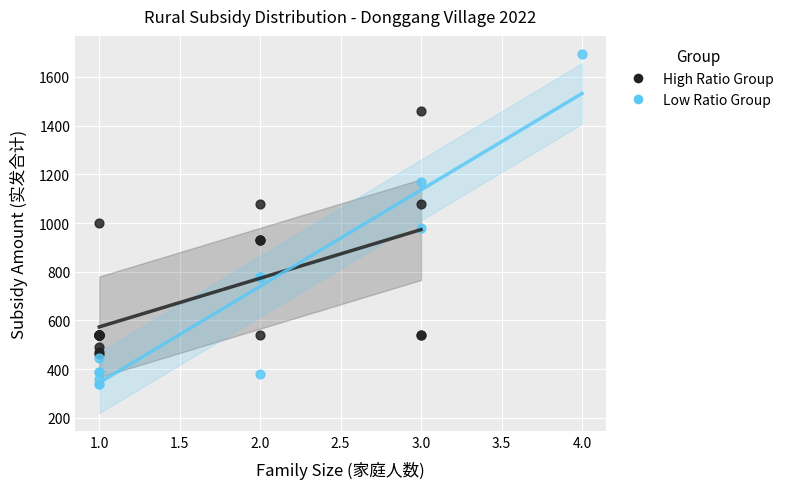

Which series has the largest Y range (max minus min)?

Low Ratio Group